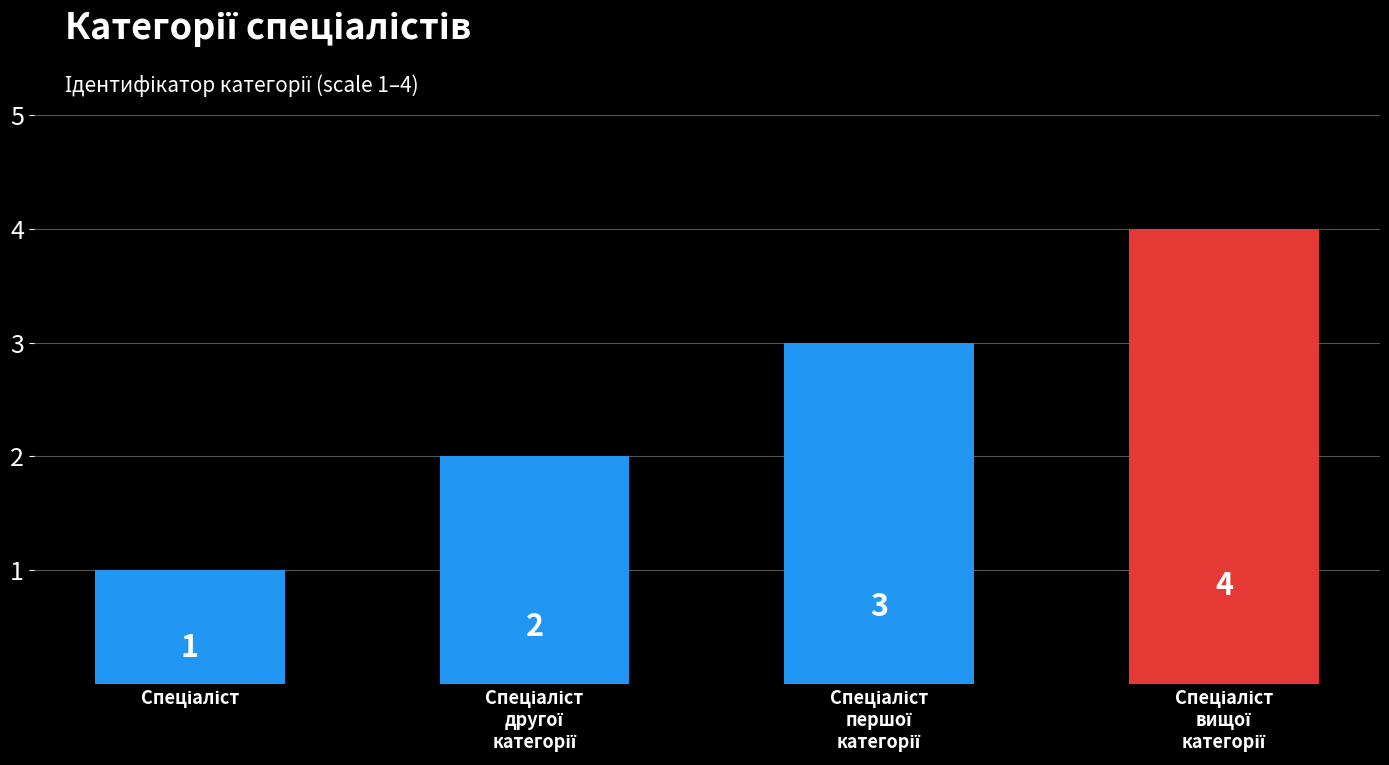

What is the value of the 3rd bar from the left?

3